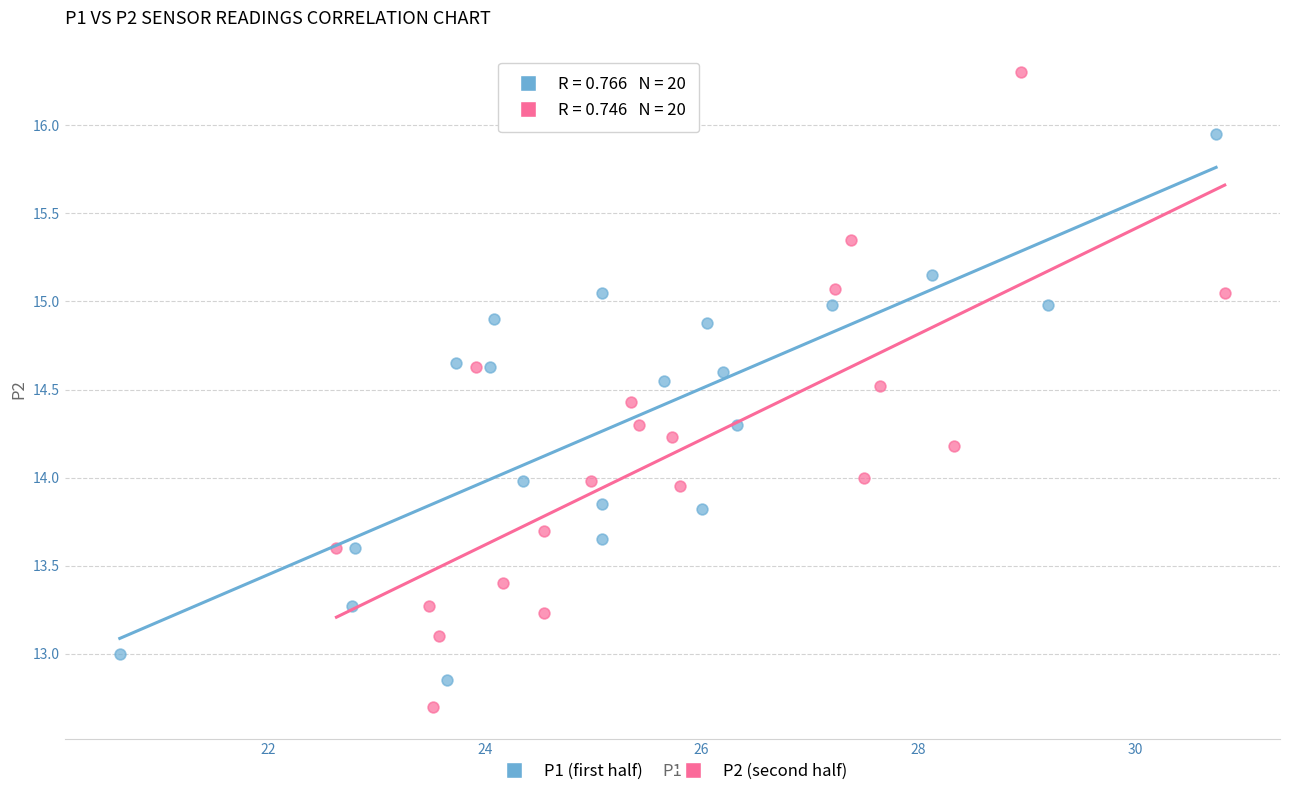

Which series reaches the minimum Y coordinate?

P2 (second half)